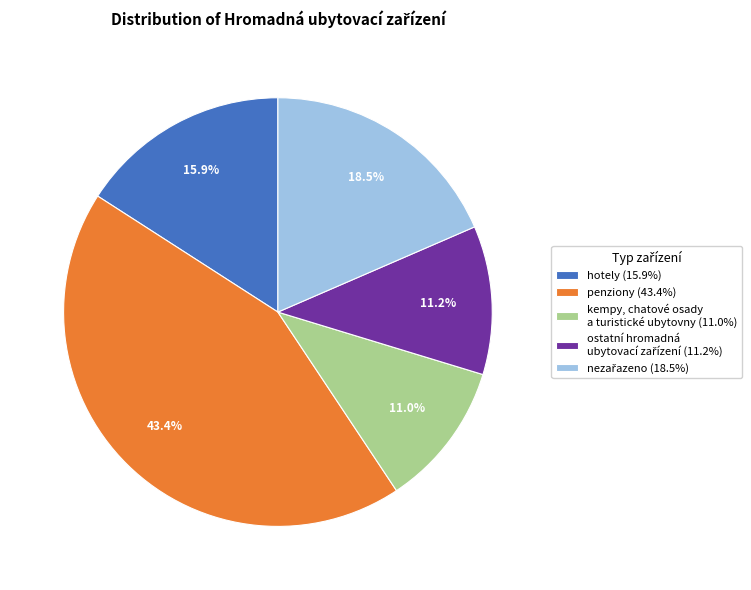

Which slice is the largest?

penziony (43.4%)